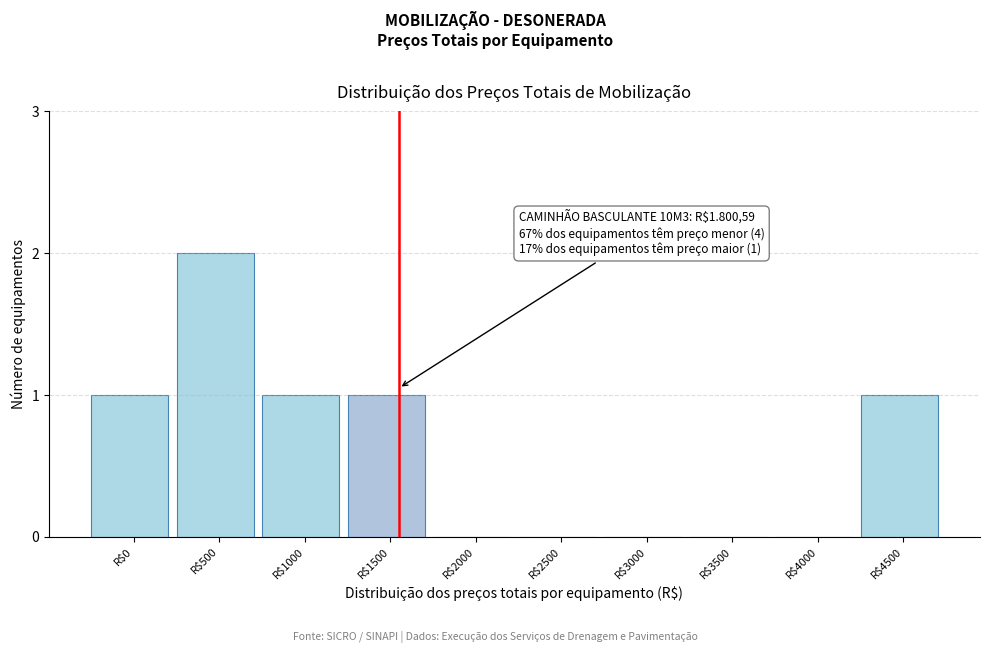

Which category has the highest value across all series?

R$500